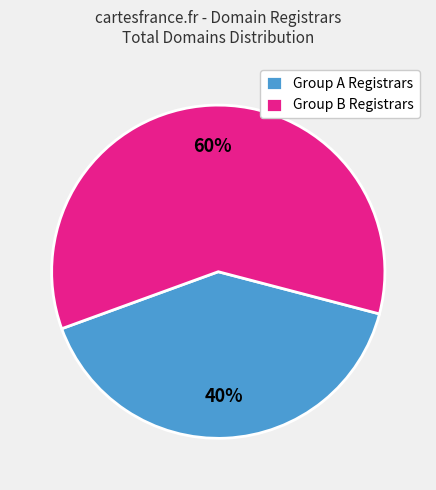

Rank the categories by value from lowest to highest.

Group A Registrars, Group B Registrars